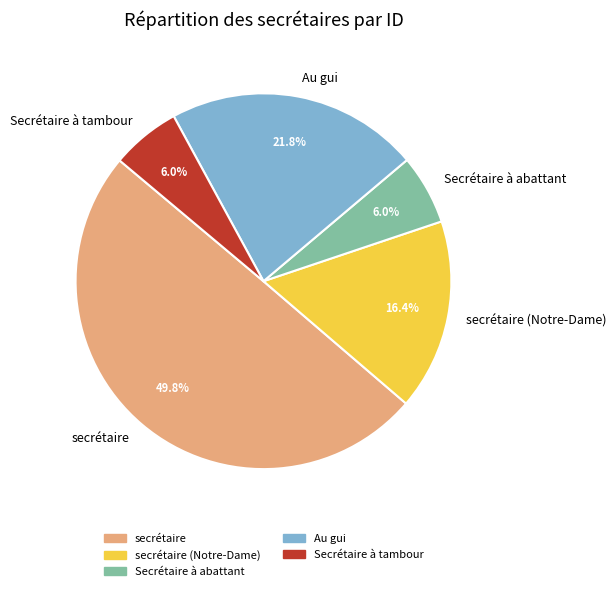

Which has a higher value, secrétaire (Notre-Dame) or secrétaire?

secrétaire